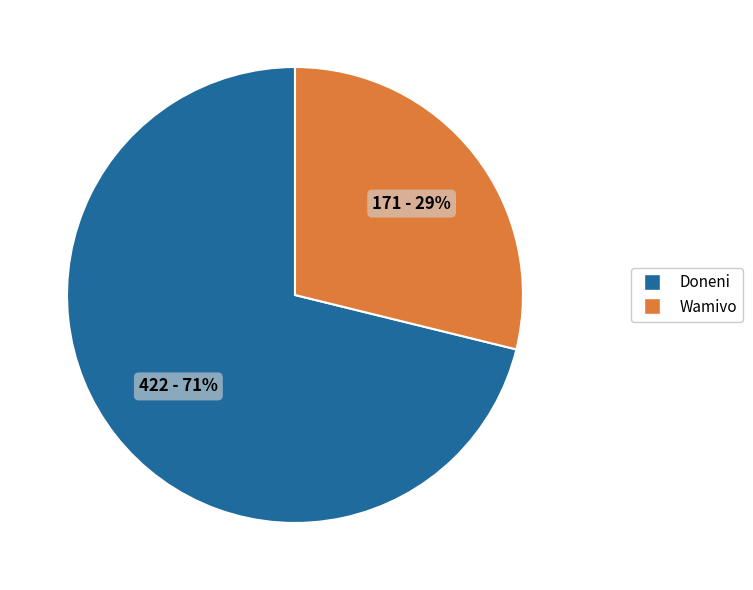

Rank the categories by value from lowest to highest.

Wamivo, Doneni